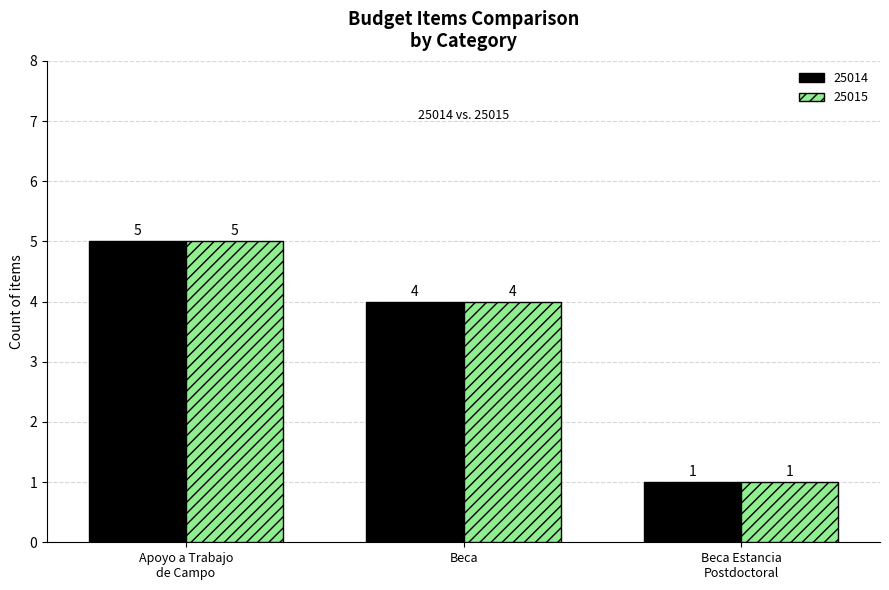

What is the highest value of the 25014 series?

5